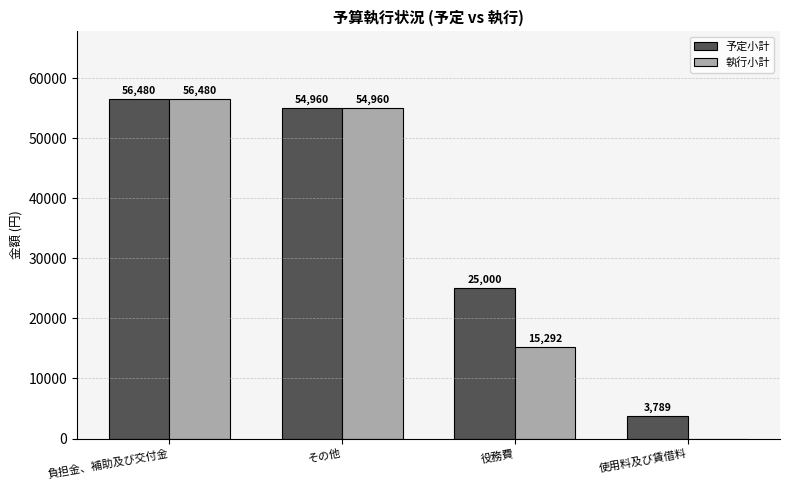

The value of 執行小計 at 役務費 is 3265. True or false?

False